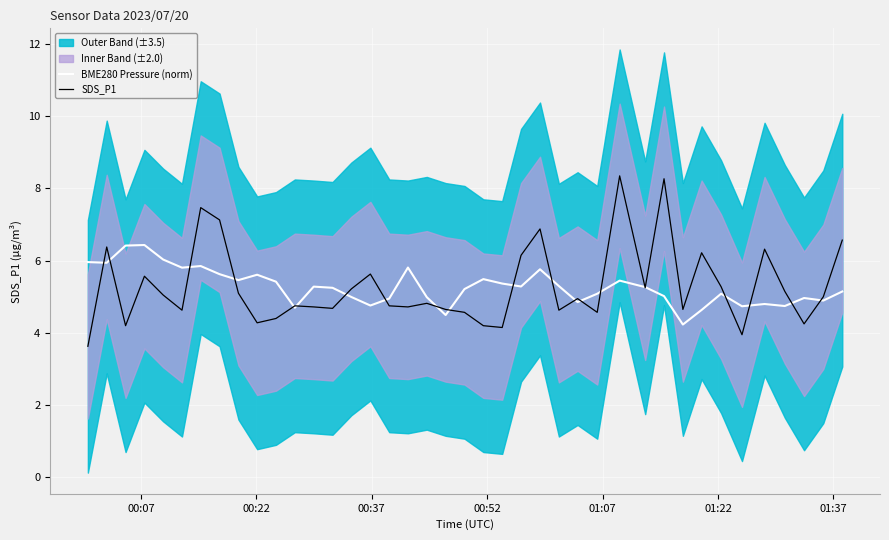

Does the chart display data point markers on the line(s)?

No